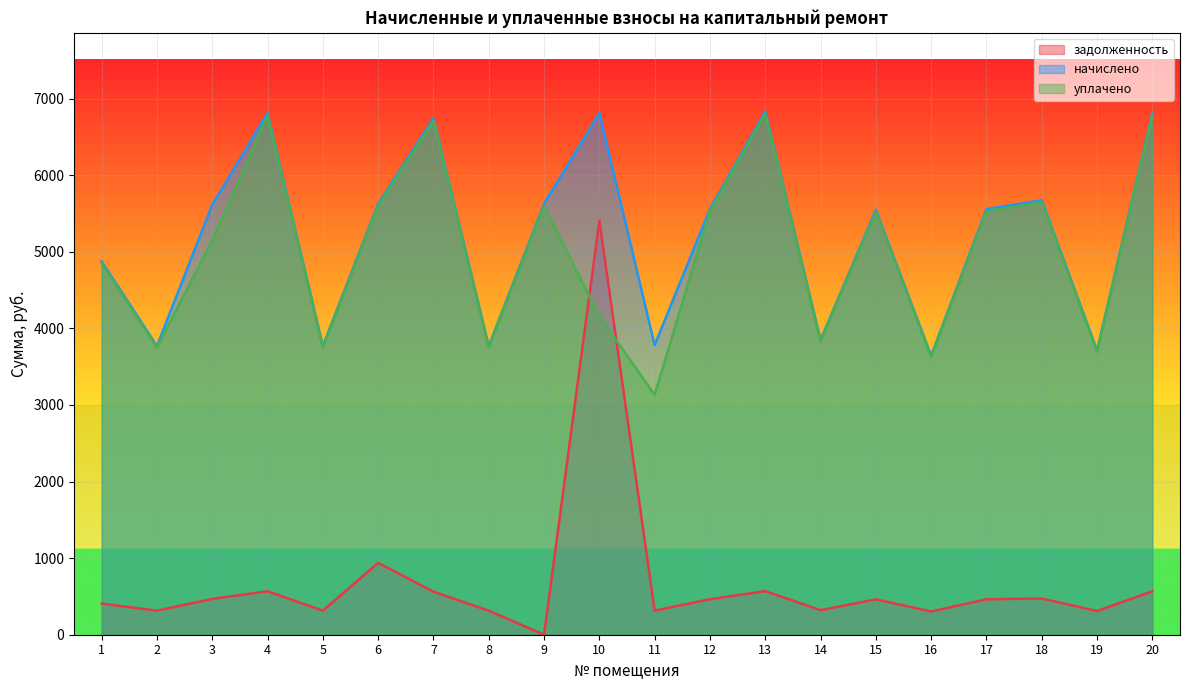

How many lines are shown in the chart?

3